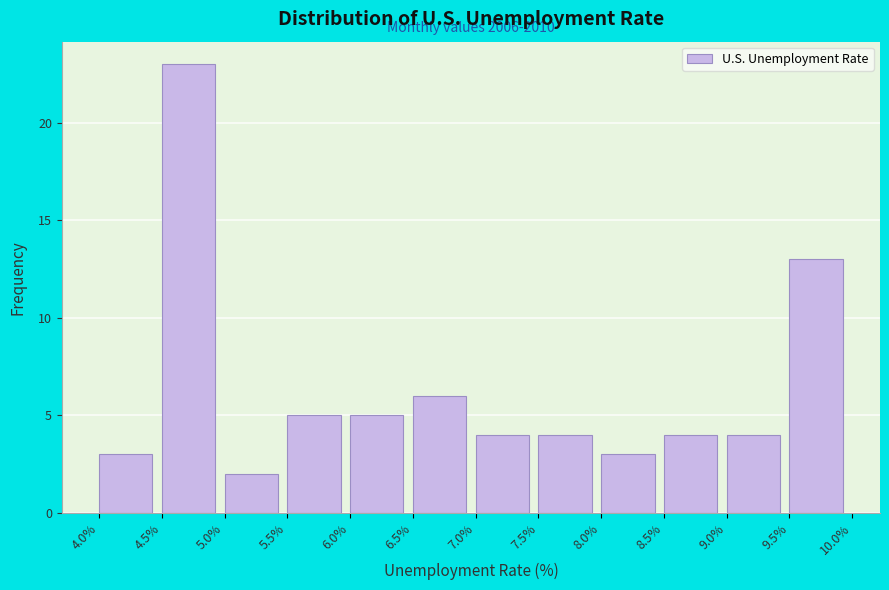

Over which range of the x-axis is the bar tallest?

4.5% to 5.0%